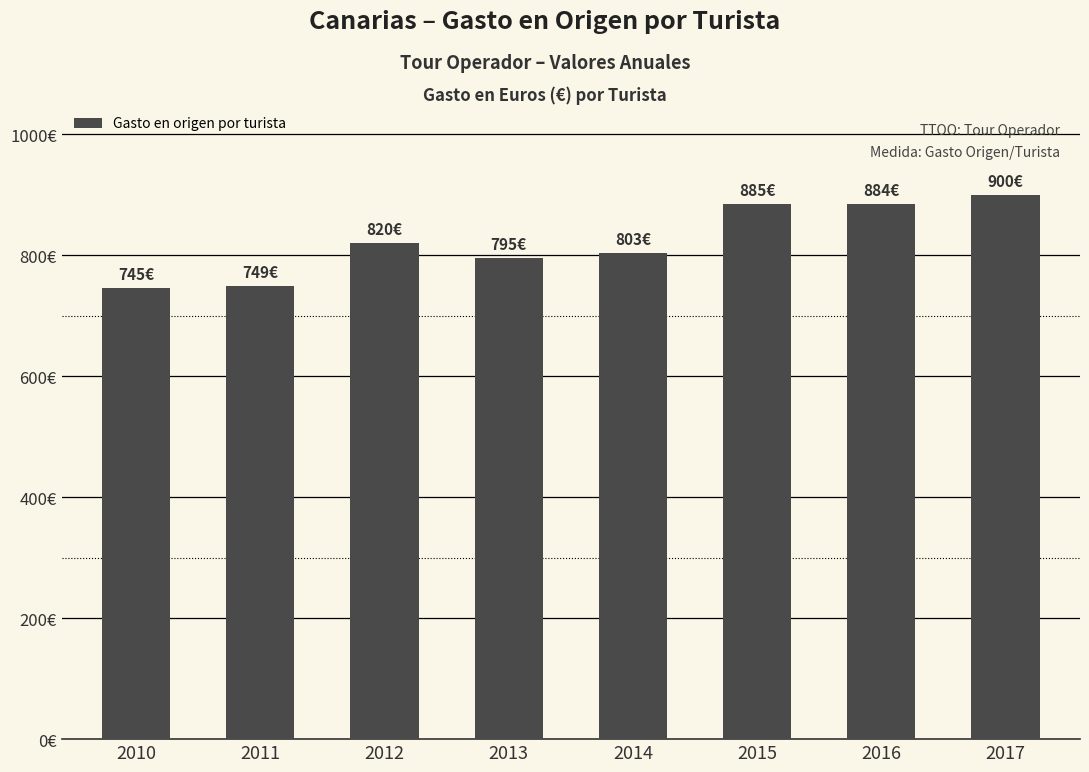

What is the difference between the maximum and second lowest values?

151.2